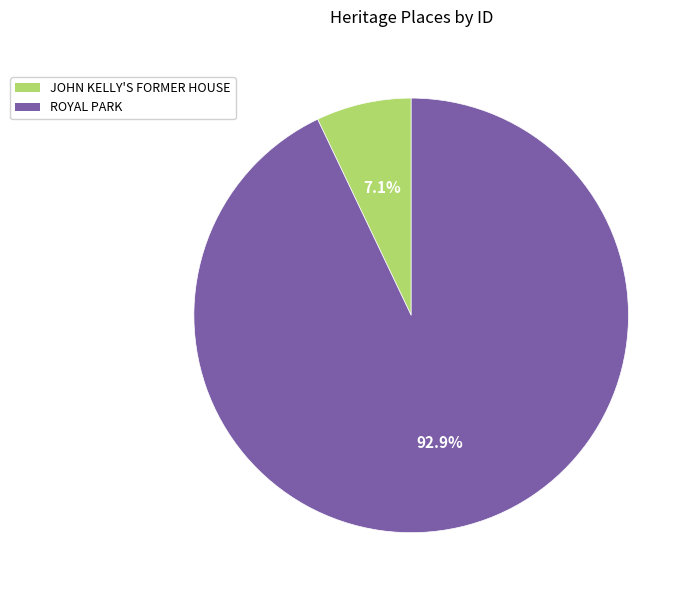

To the nearest percent, what percentage of the pie is JOHN KELLY'S FORMER HOUSE?

7%